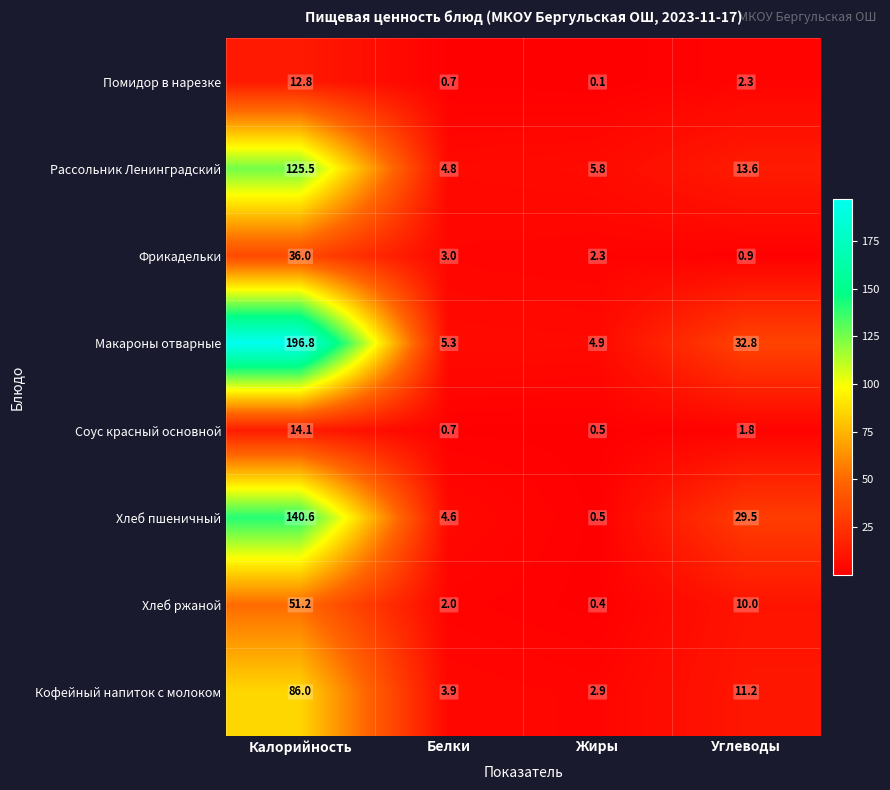

At which category is the sum across all series the highest?

Калорийность